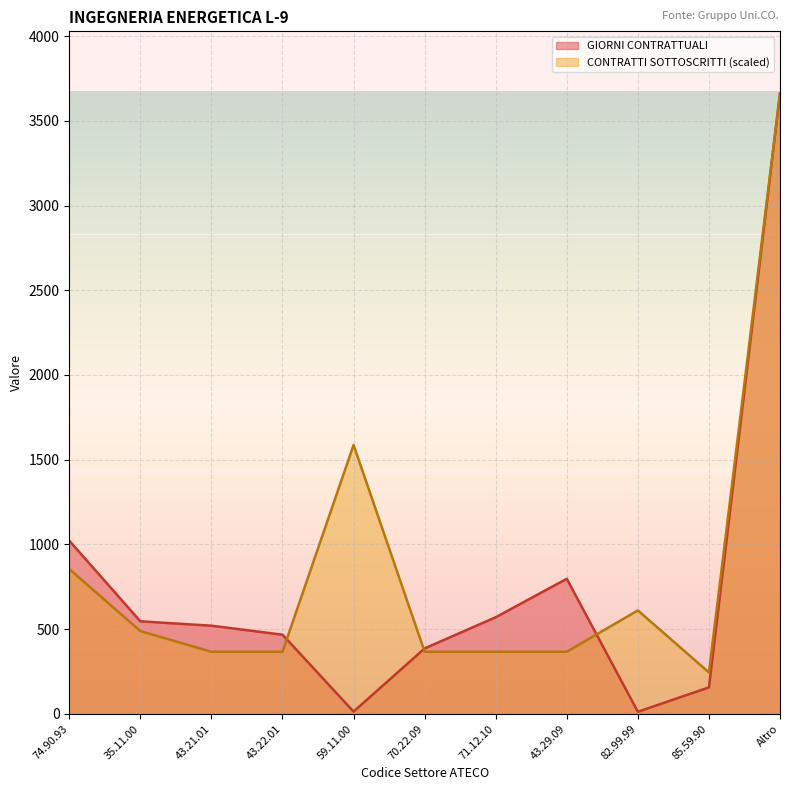

Which has a higher value, 43.29.09 or 59.11.00?

43.29.09